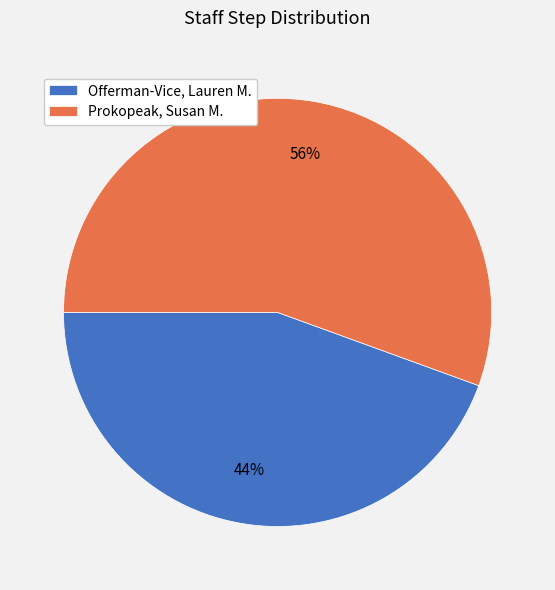

Is there a majority slice in this chart?

Yes